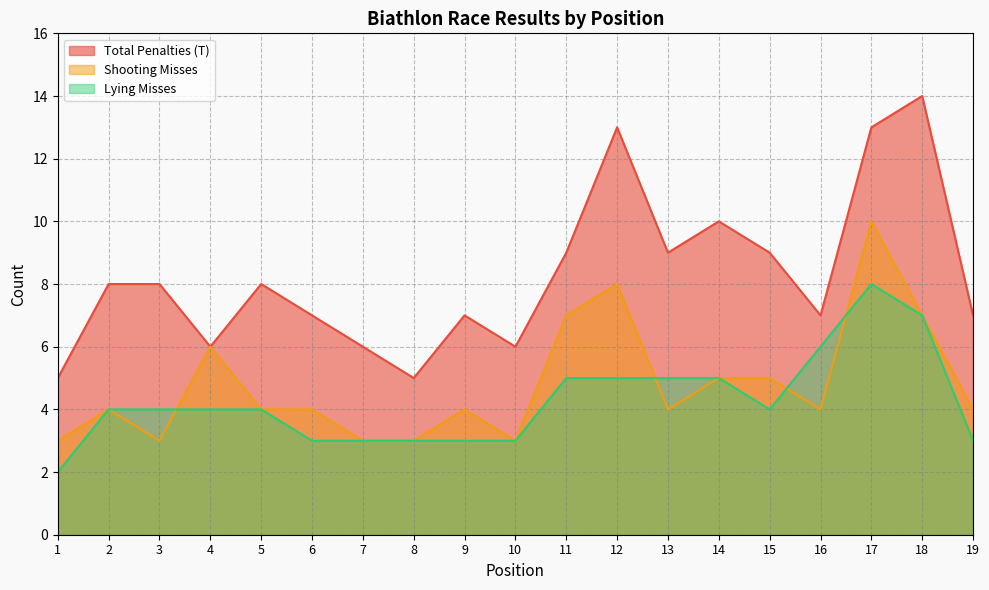

The Shooting Misses series shows 3 at 11. True or false?

False